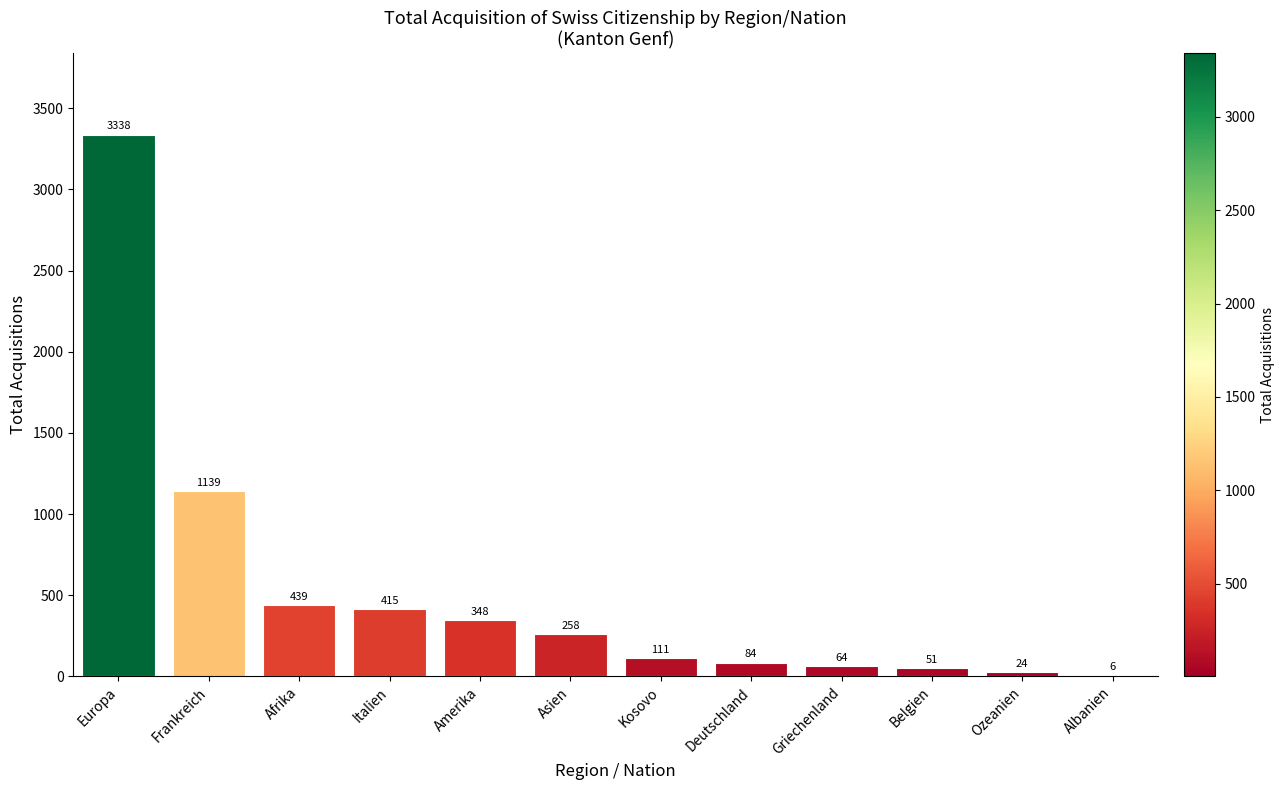

Count the number of categories in the chart.

12